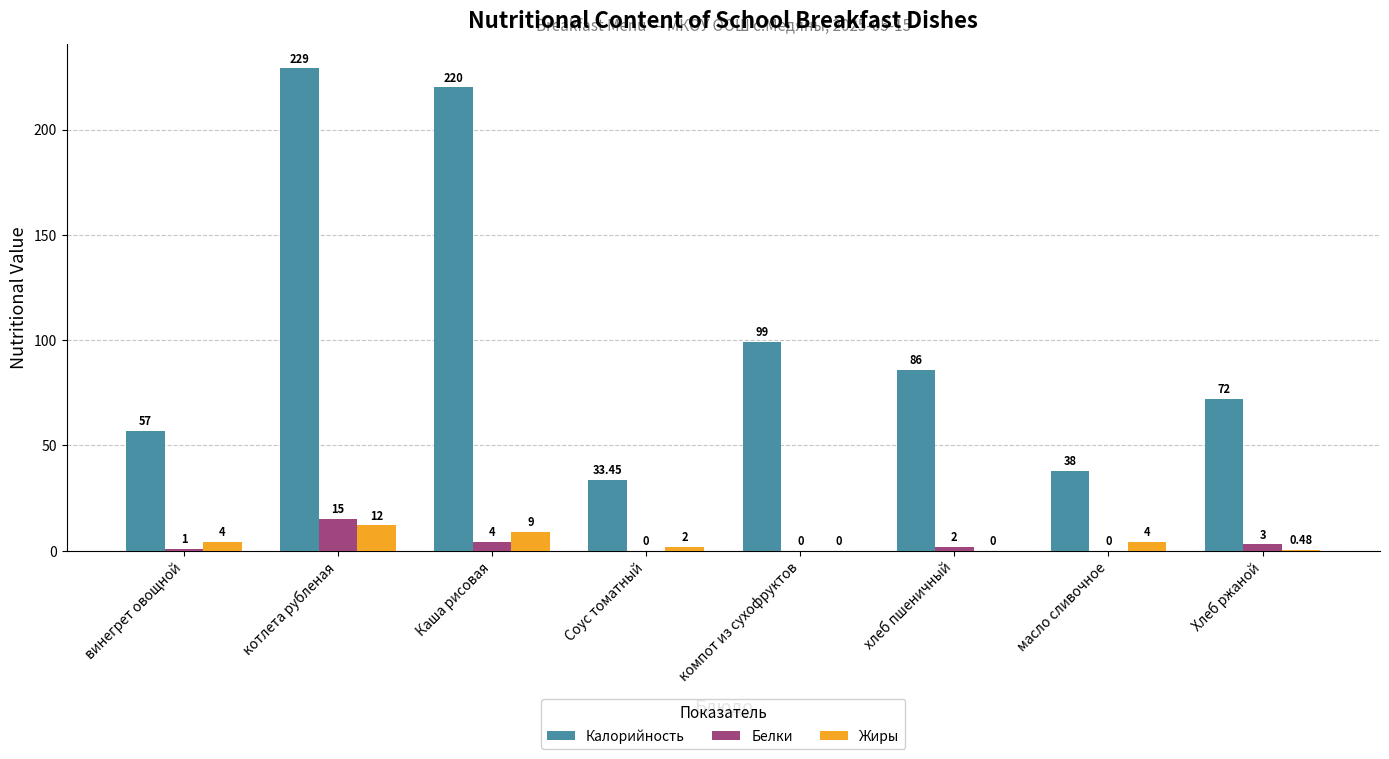

Which series changed the most between винегрет овощной and котлета рубленая?

Калорийность